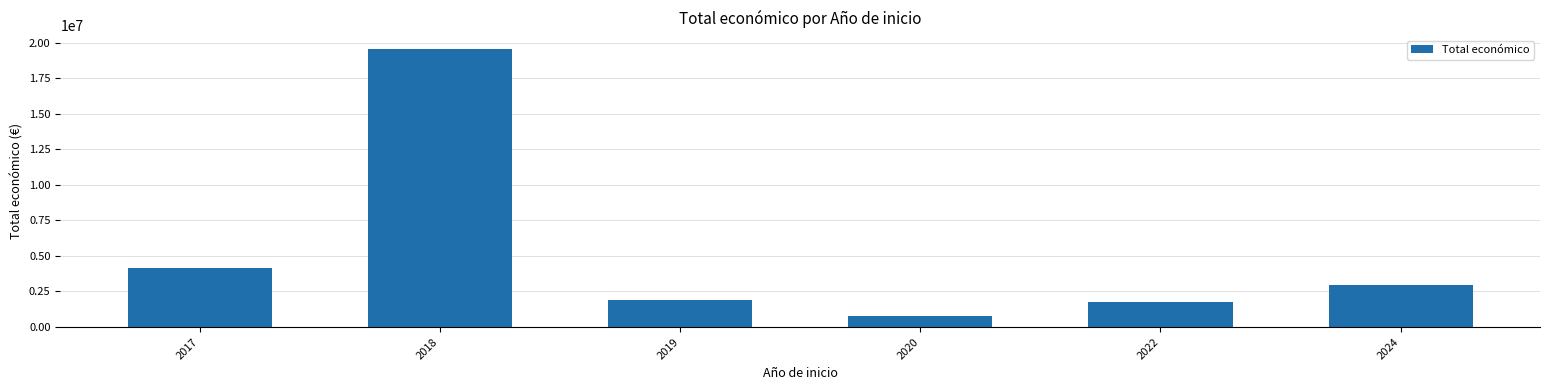

The value at 2017 is 6128404. True or false?

False